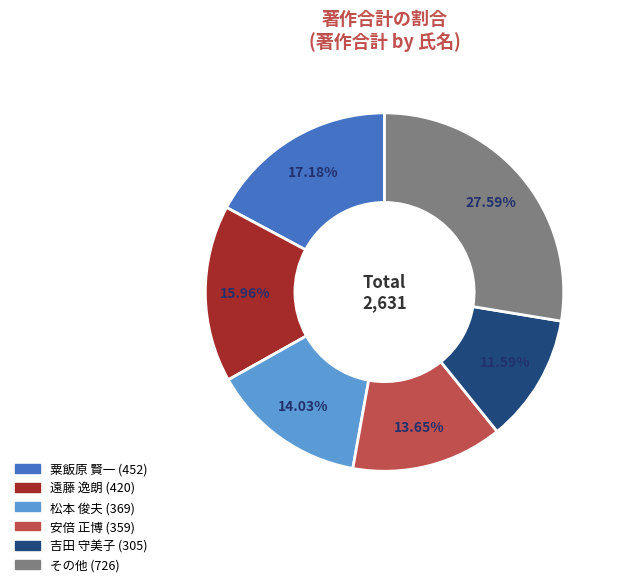

Is there any slice that represents more than half of the pie?

No